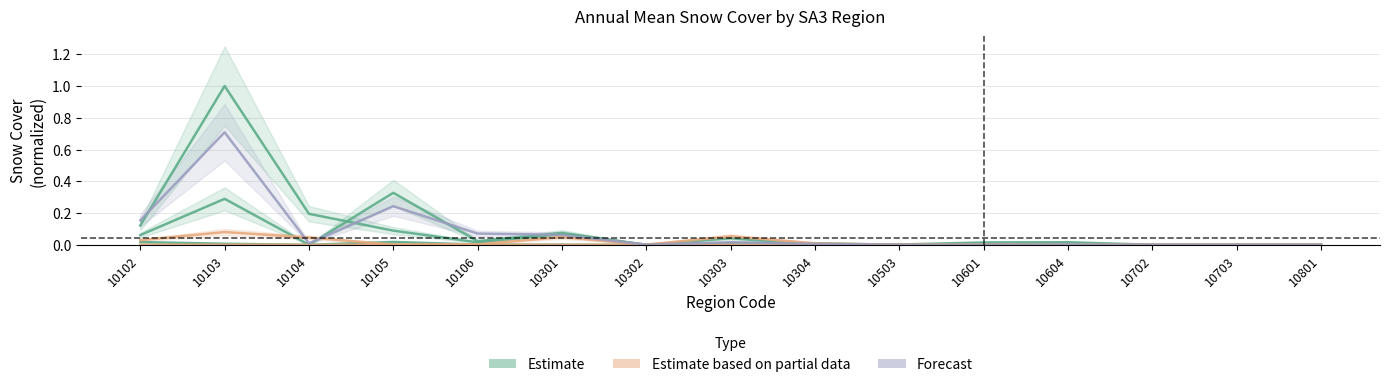

At which category does Estimate reach its first local valley?

10106